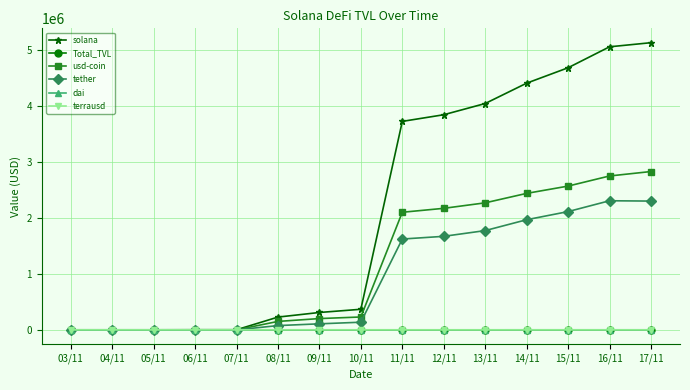

Which series has the largest total across all categories?

solana